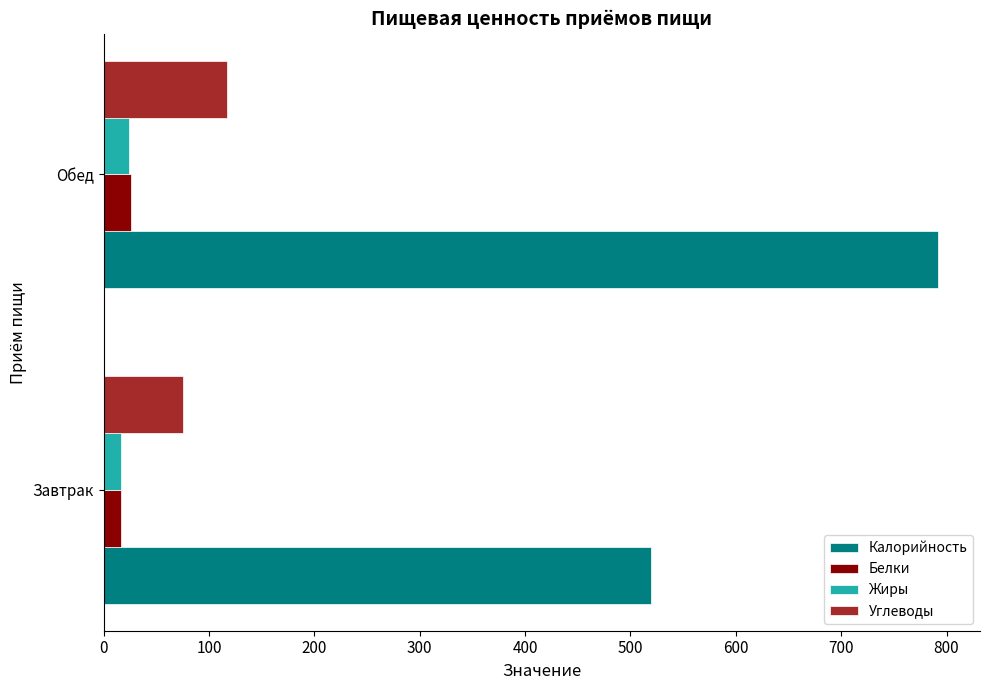

The Калорийность series shows 792.1 at Обед. True or false?

True